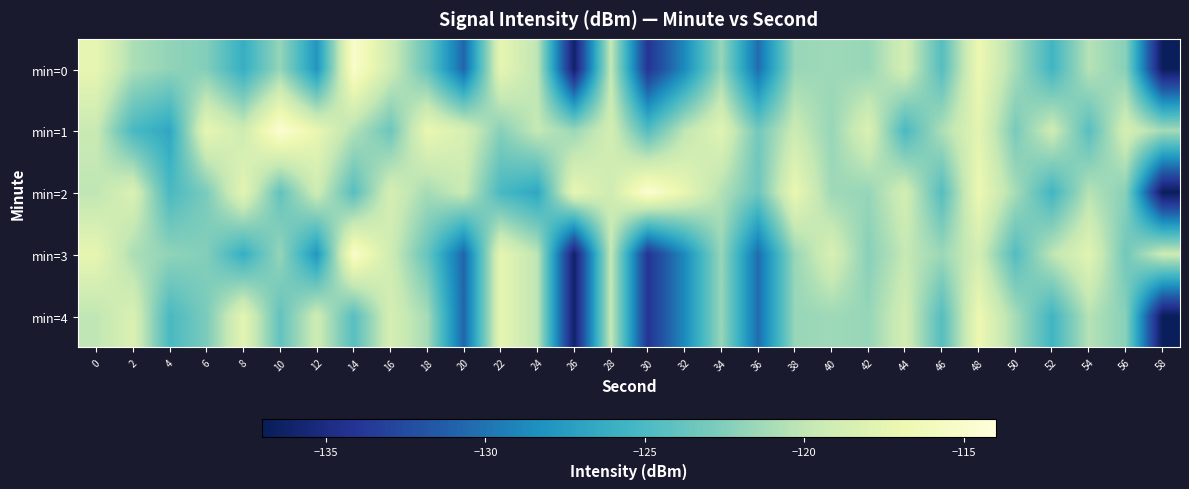

Which category has the highest value across all series?

10